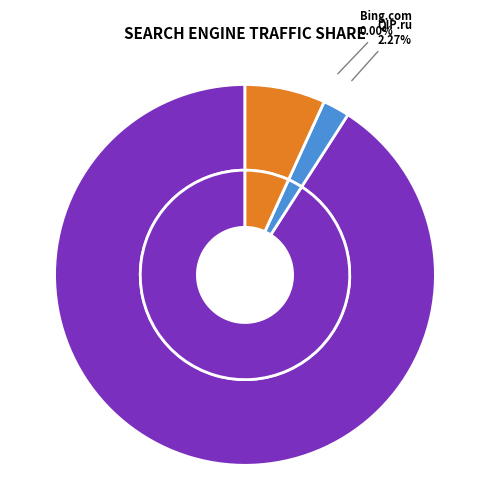

Count the number of slices in the pie.

4